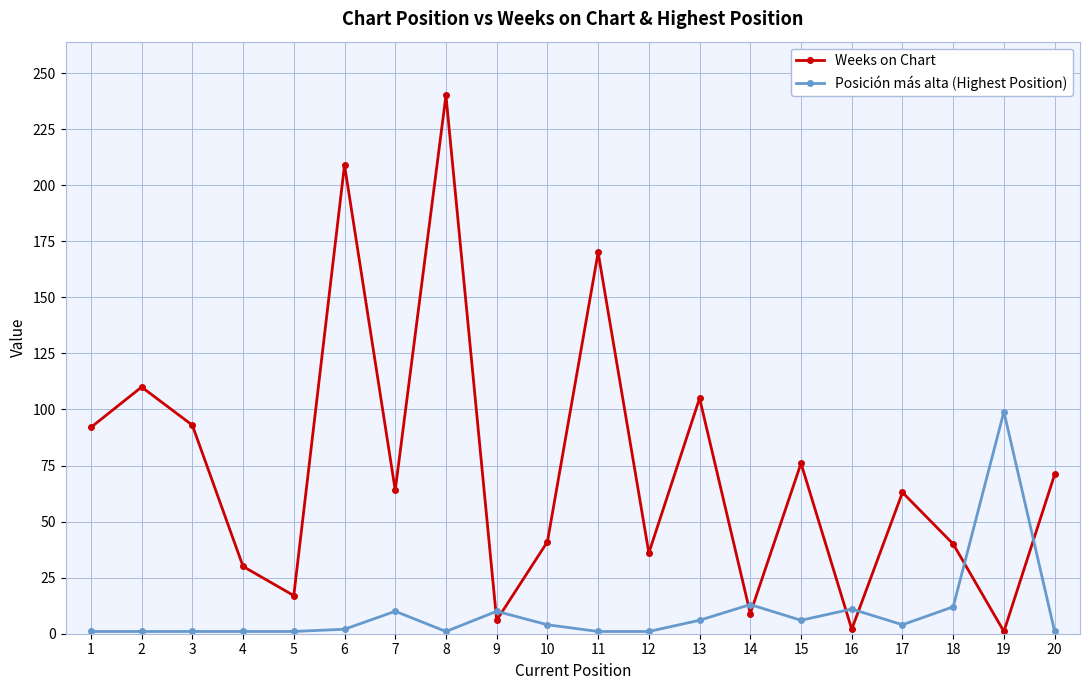

Is this an area chart (filled region under the line)?

No